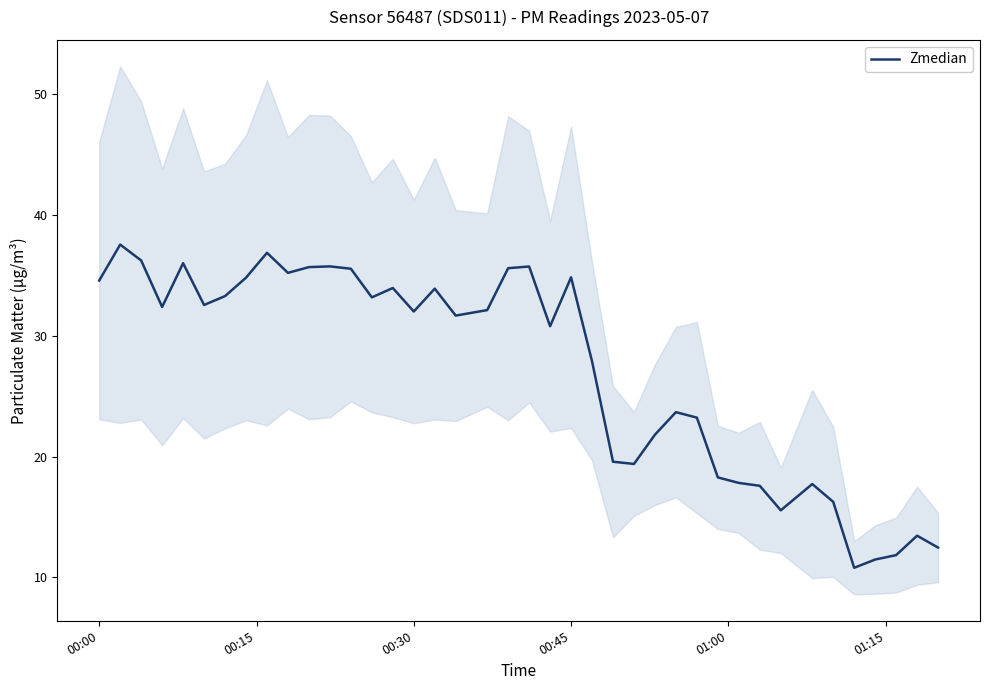

What is the highest value of the Zmedian series?

37.6